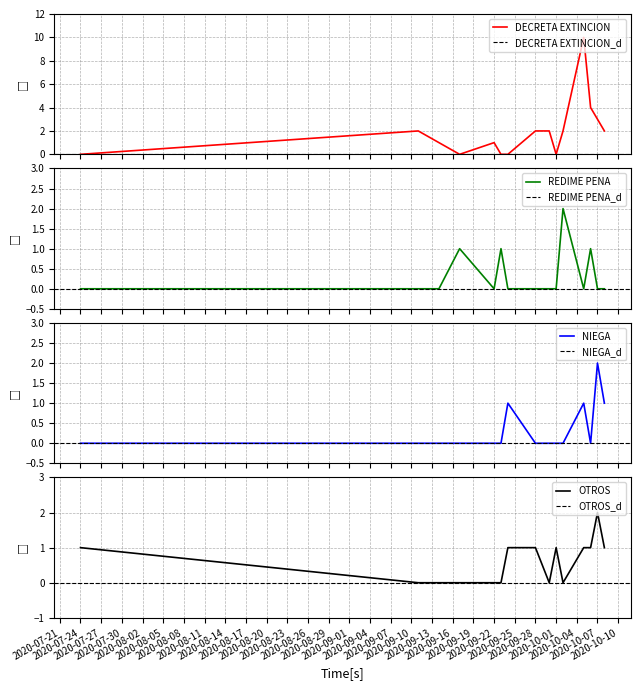

What is the label of the 12th point from the left?

2020-08-23